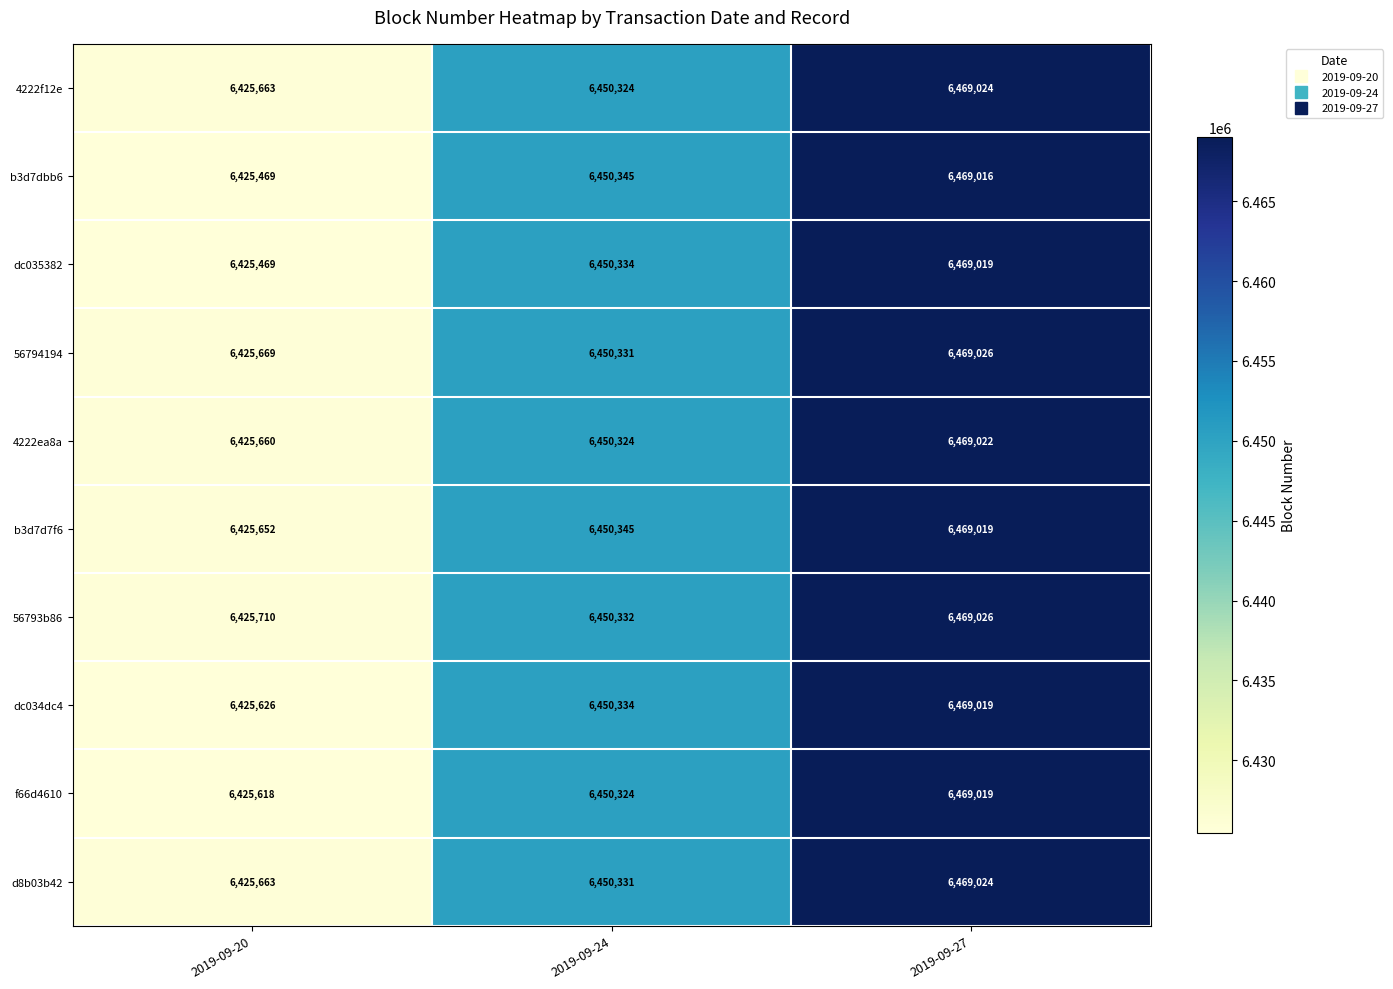

What is the approximate value of 56793b86 at 2019-09-27, to the nearest 10?

6469030